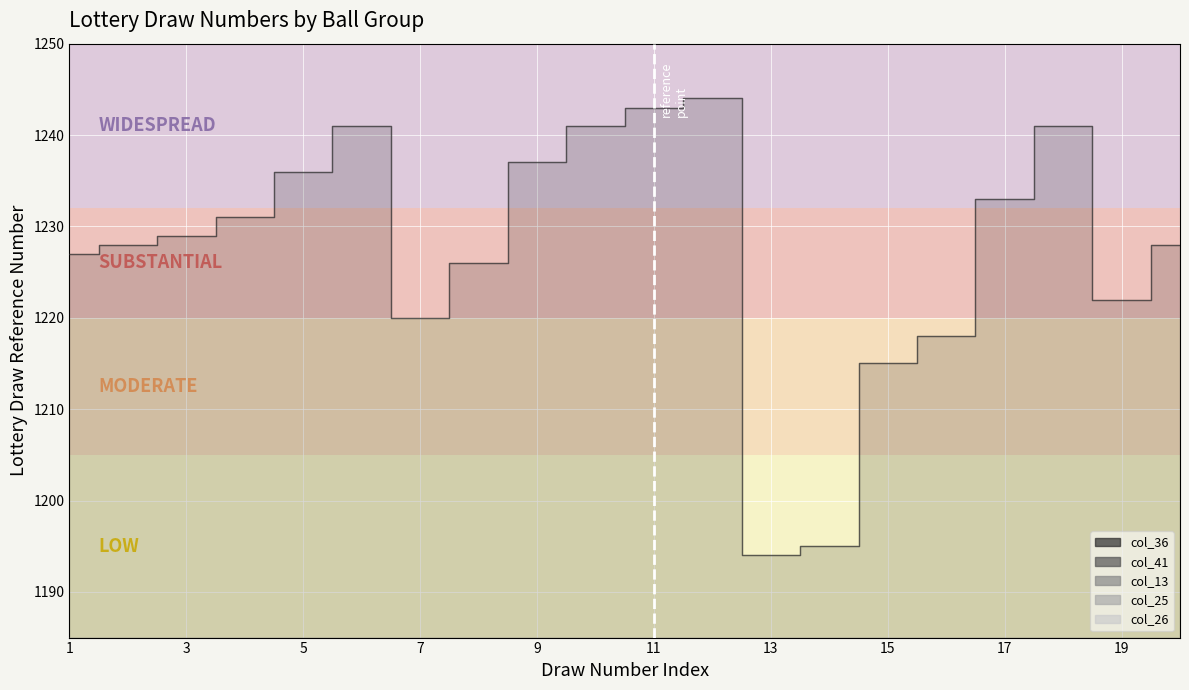

What is the sum of all col_41 values?

320